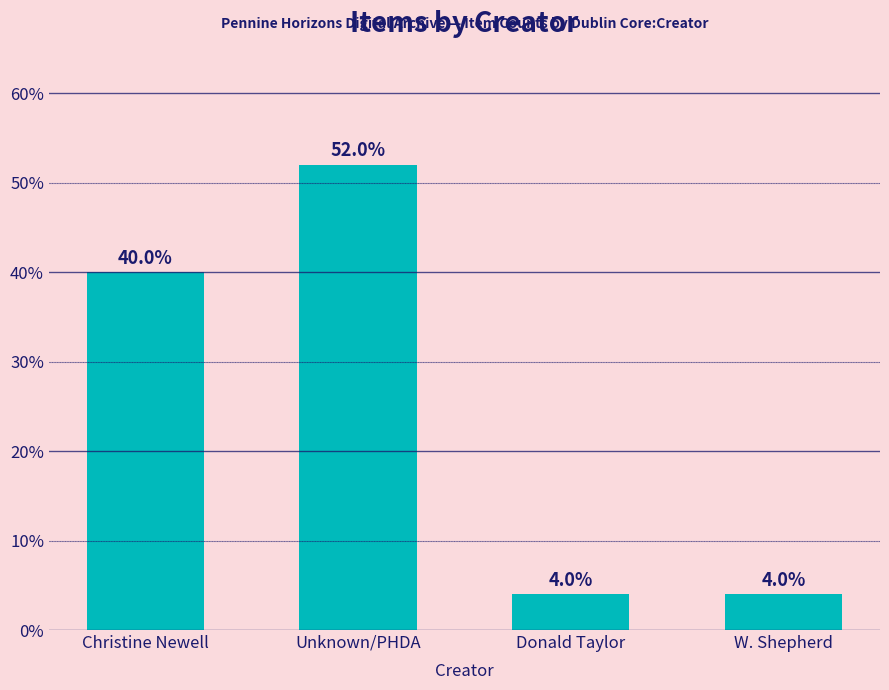

How many data points does each series have?

4